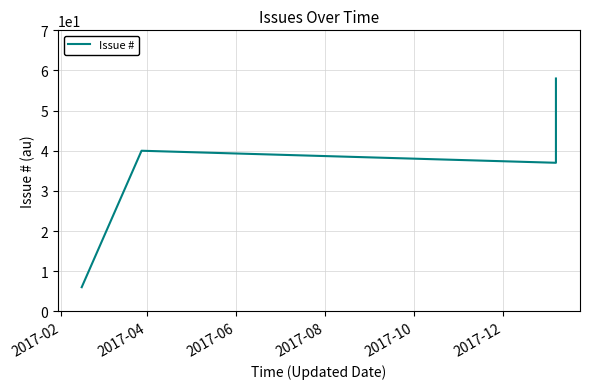

How many points are higher than both their immediate neighbors (excluding endpoints)?

1